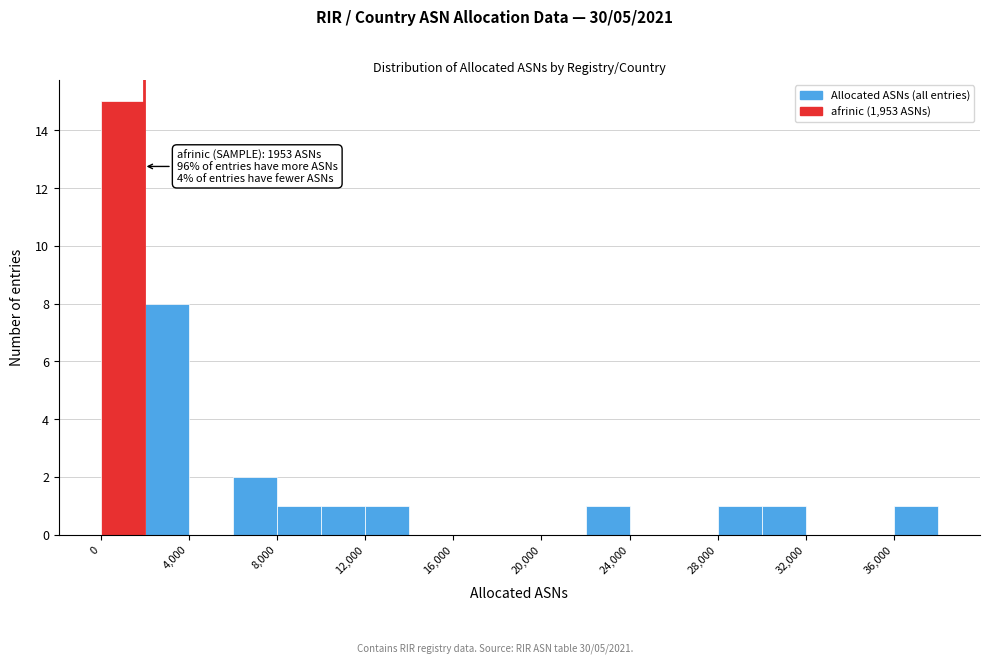

Over which range of the x-axis is the bar tallest?

0 to 2000